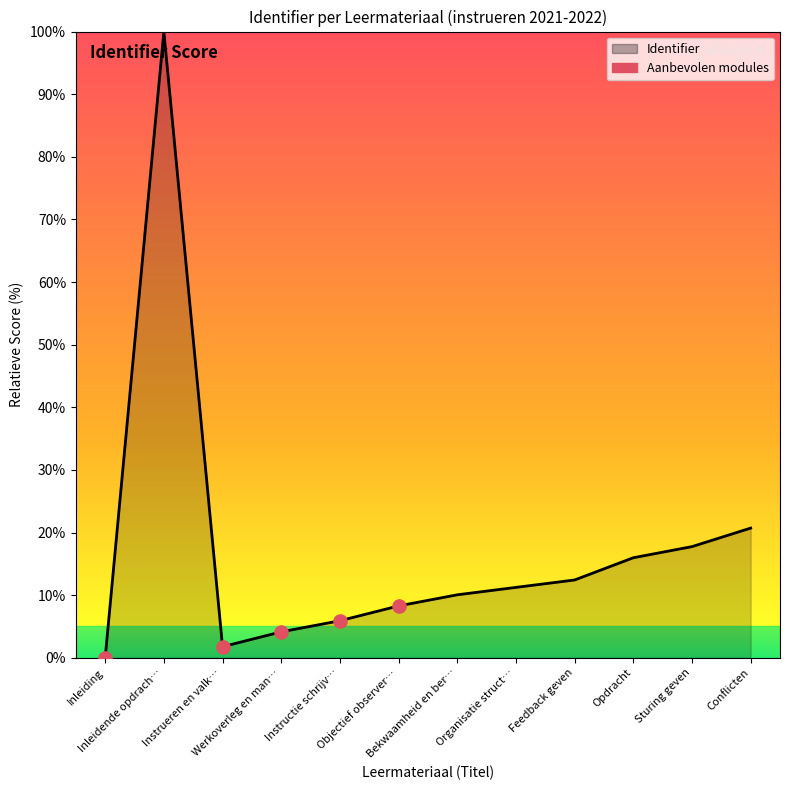

Which has a higher value, Inleidende opdrach… or Instructie schrijv…?

Inleidende opdrach…